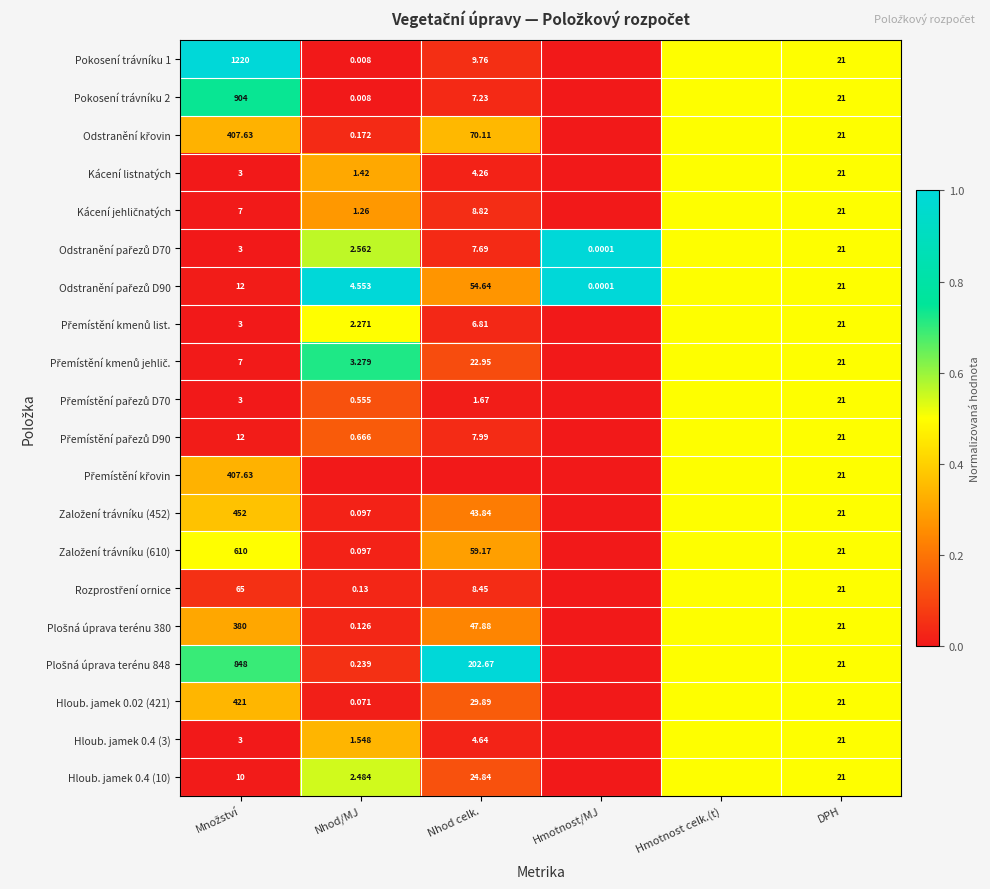

What is the sum of the Přemístění kmenů jehlič. values at Nhod celk. and Hmotnost/MJ?

0.1